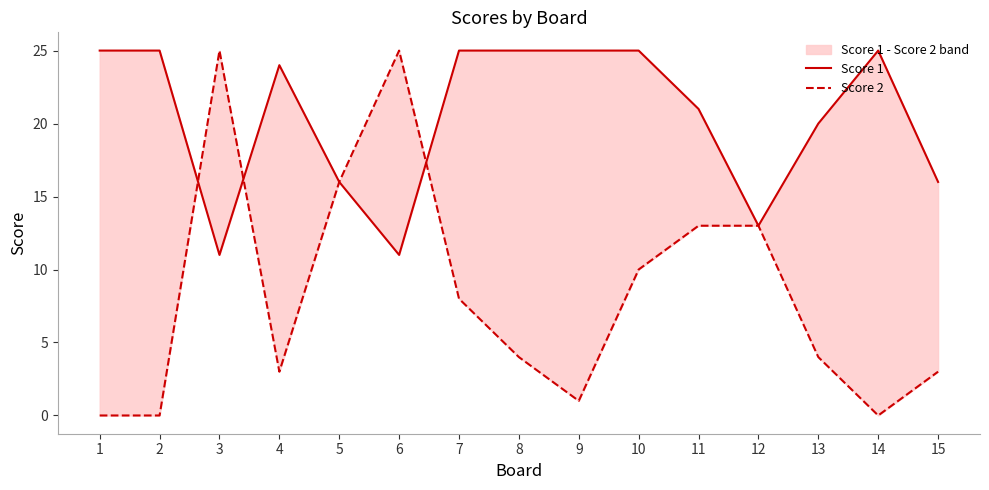

Reading left to right, what are all the values shown in this chart?

Score 1: 1=25	2=25	3=11	4=24	5=16	6=11	7=25	8=25	9=25	10=25	11=21	12=13	13=20	14=25	15=16
Score 2: 1=0	2=0	3=25	4=3	5=16	6=25	7=8	8=4	9=1	10=10	11=13	12=13	13=4	14=0	15=3